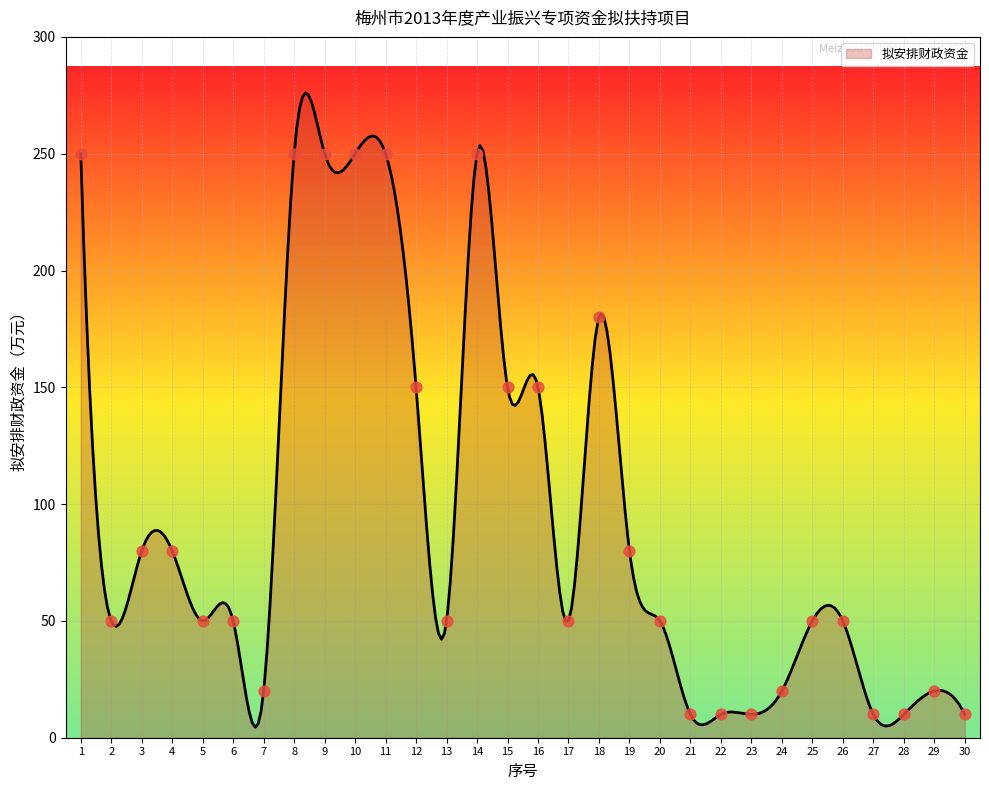

What is the ratio of the value at 3 to the value at 4?

1.0